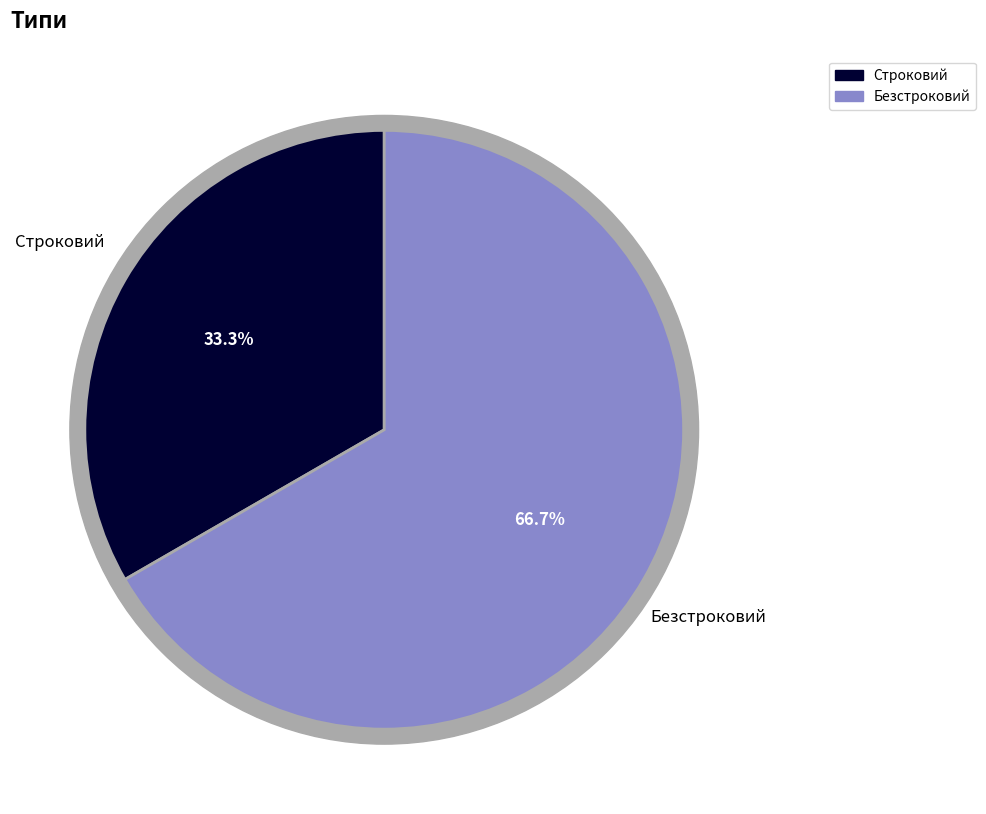

To the nearest percent, what portion does Строковий represent?

33%